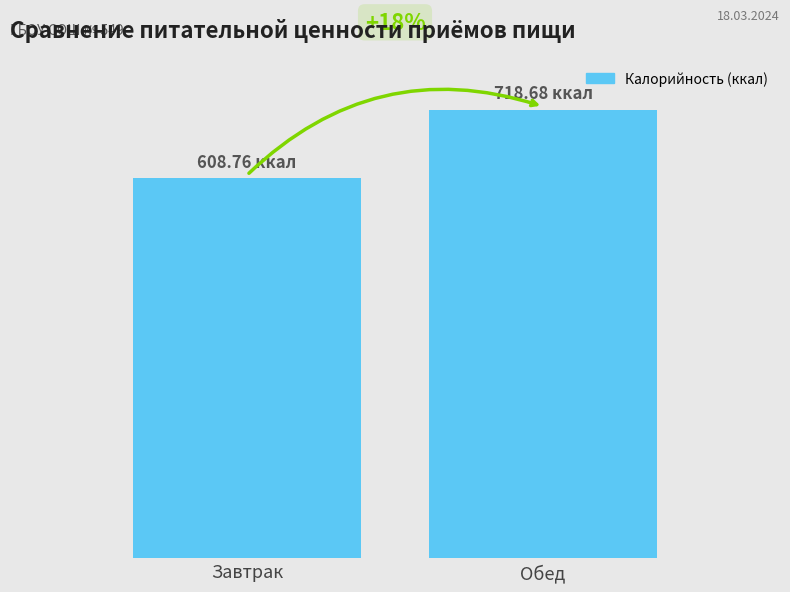

Are the bars horizontal?

No